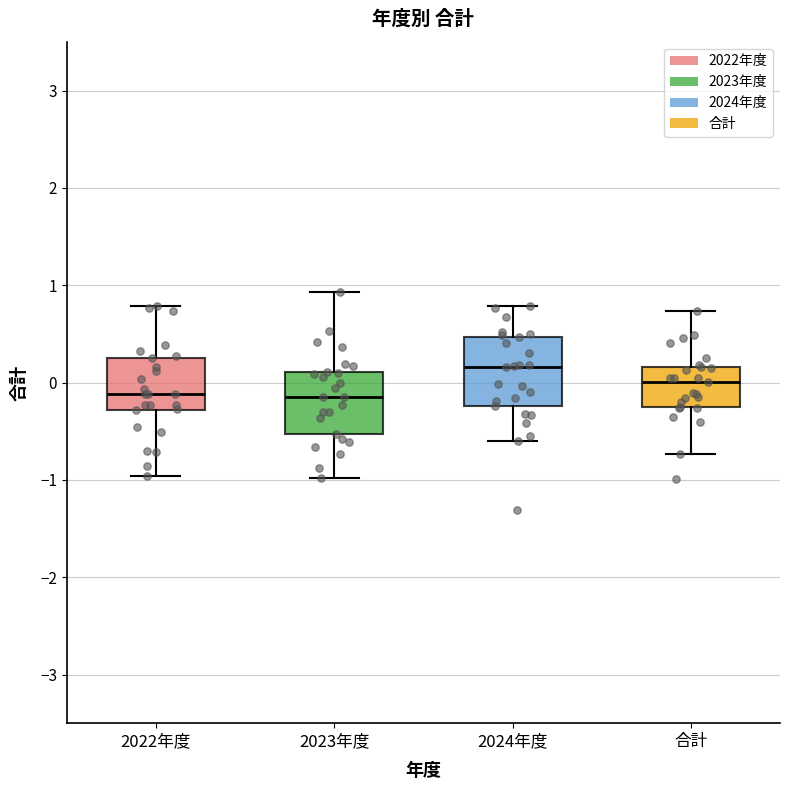

Reading left to right, transcribe this box plot: for each box, give where its median line is, the range the box spans, and where its two whiskers end, as read against the y-axis. The values are not printed on the chart, so give them approximately, as read against the axis.

2022年度: median -0.1, box -0.3 to 0.2, whiskers -1.0 to 0.8
2023年度: median -0.1, box -0.5 to 0.1, whiskers -1.0 to 0.9
2024年度: median 0.2, box -0.2 to 0.5, whiskers -0.6 to 0.8
合計: median 0.0, box -0.3 to 0.2, whiskers -0.7 to 0.7